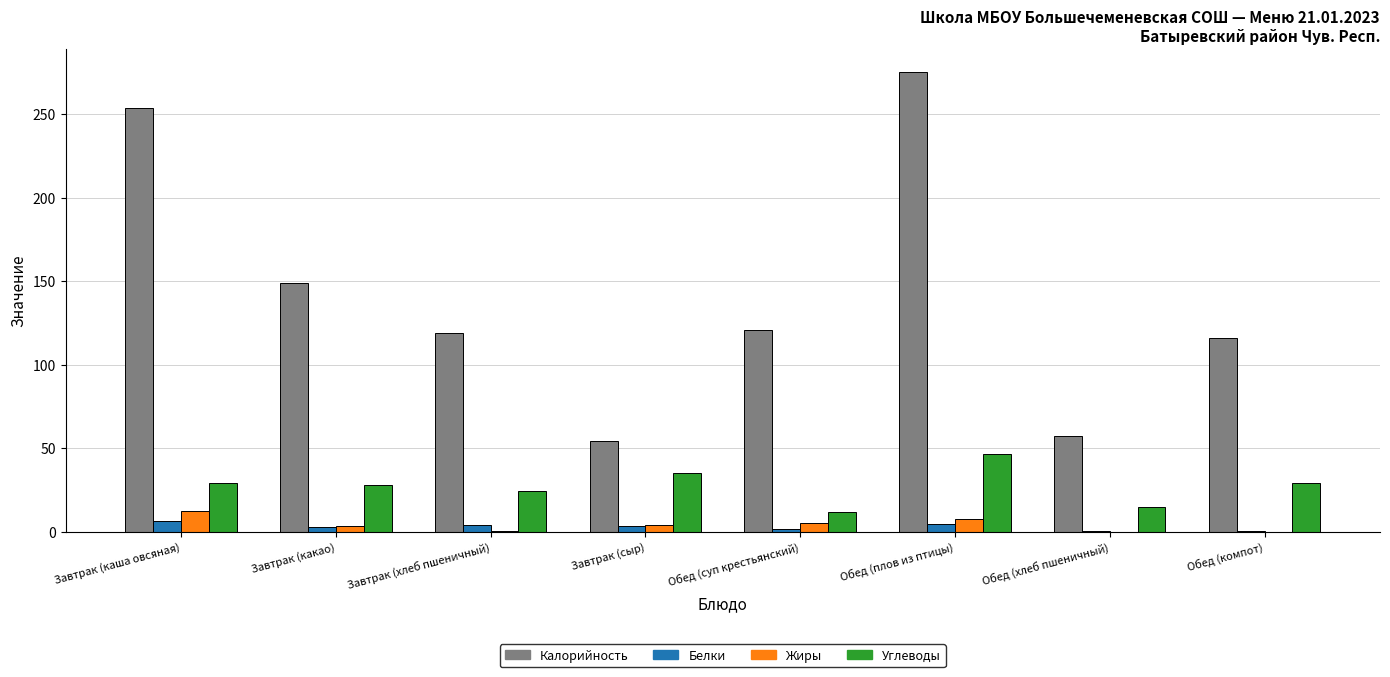

Which series changed the most between Завтрак (какао) and Обед (суп крестьянский)?

Калорийность